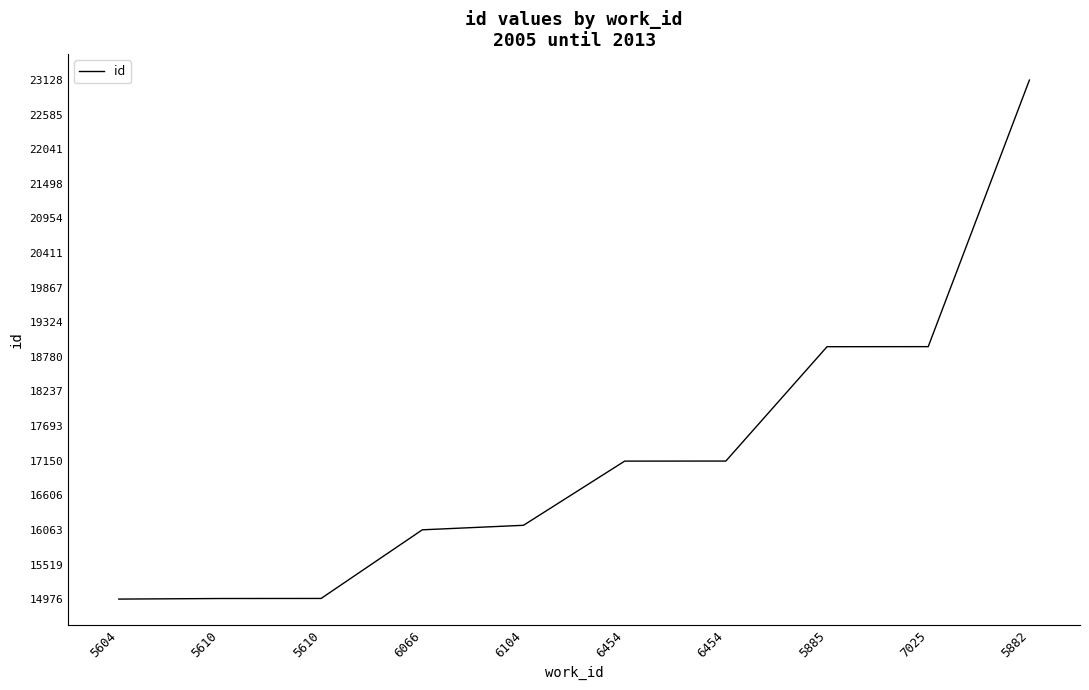

What is the change in value from 6104 to 5882?

+6993